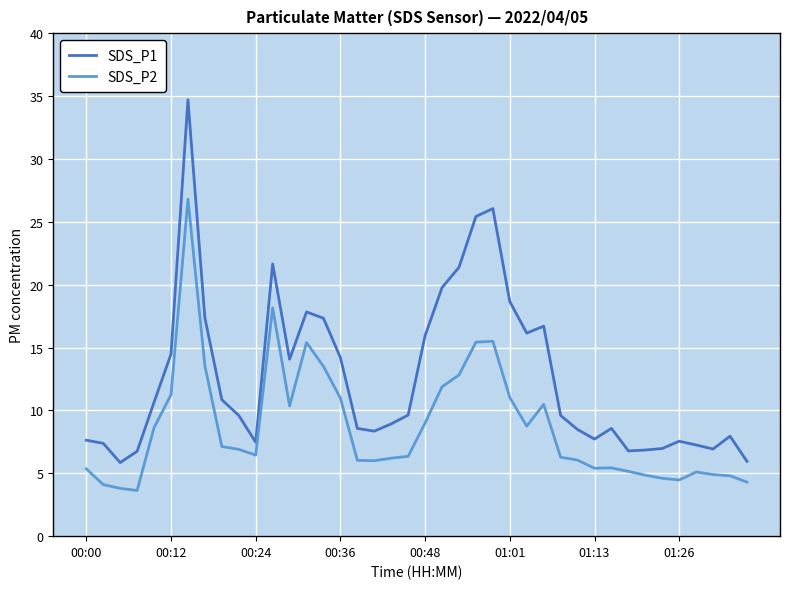

Which series has the widest spread of values?

SDS_P1